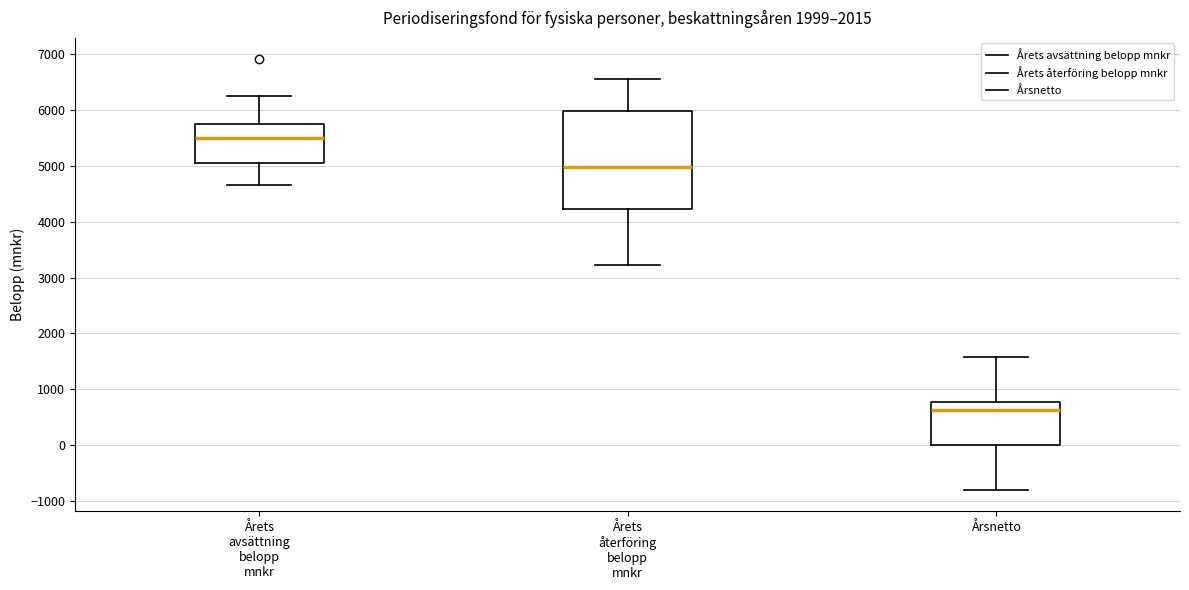

Reading left to right, transcribe this box plot: for each box, give where its median line is, the range the box spans, and where its two whiskers end, as read against the y-axis. The values are not printed on the chart, so give them approximately, as read against the axis.

Årets avsättning belopp mnkr: median 5500, box 5100 to 5800, whiskers 4700 to 6300
Årets återföring belopp mnkr: median 5000, box 4200 to 6000, whiskers 3200 to 6600
Årsnetto: median 600, box 0 to 800, whiskers -800 to 1600